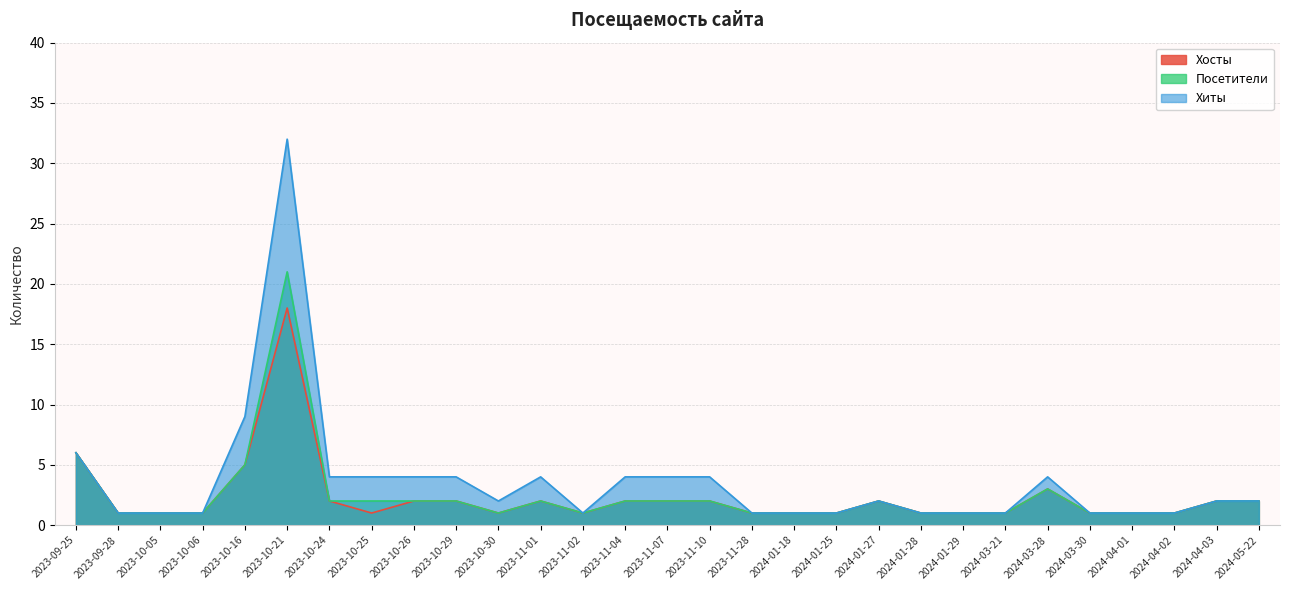

What is the label of the 19th point from the left?

2024-01-25